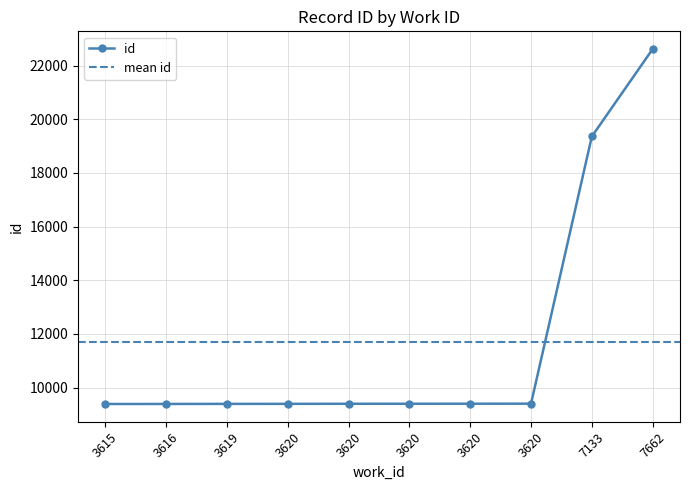

The chart shows a value of 15540 at 3616. True or false?

False